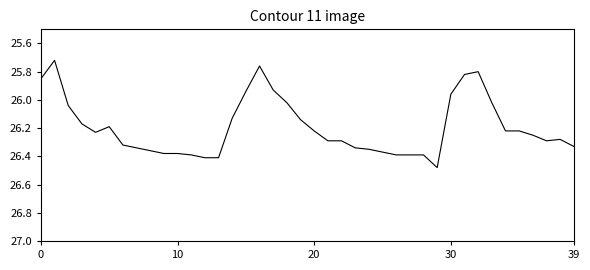

Where is the data nearest to the value 26?

18